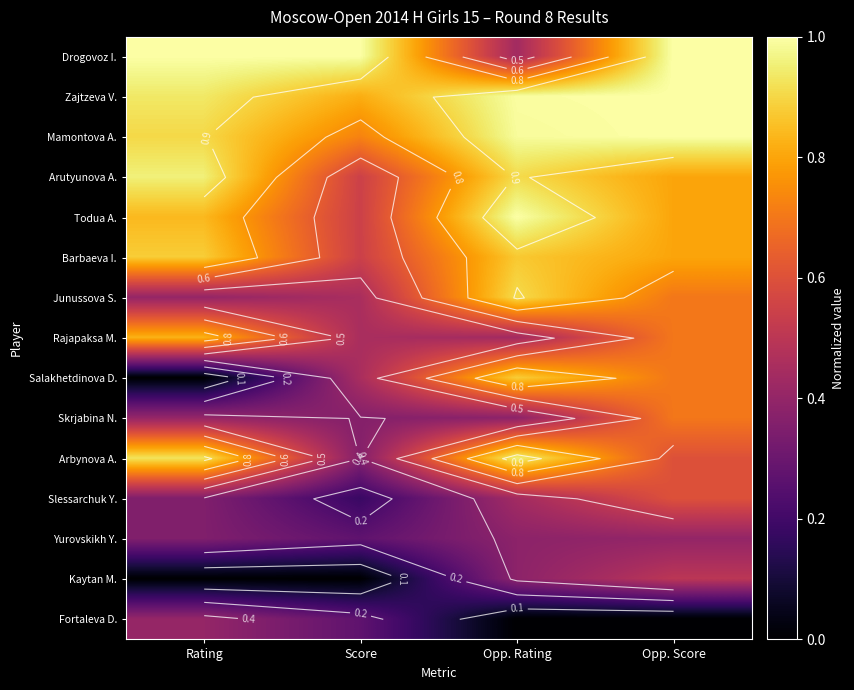

Which series has the largest range (max minus min)?

Salakhetdinova D.